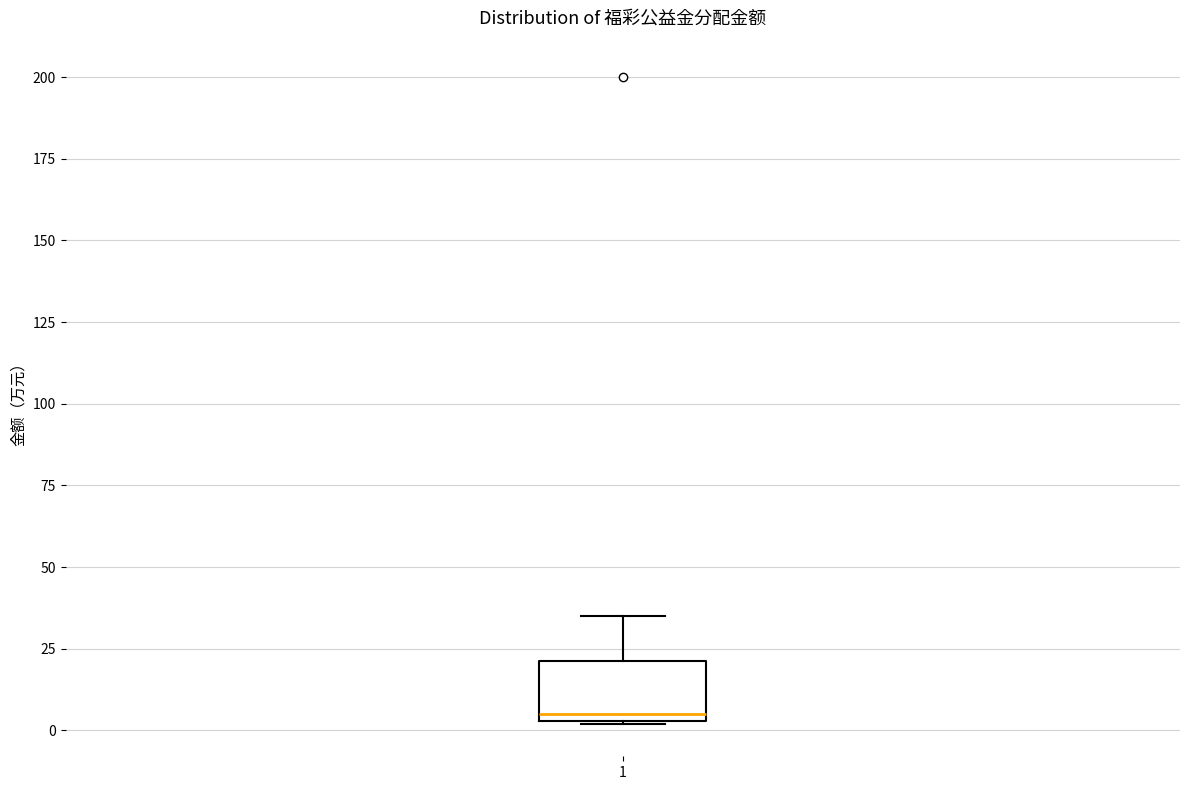

Transcribe this box plot: give where the median line is, the range the box spans, and where the two whiskers end, as read against the y-axis. The values are not printed on the chart, so give them approximately, as read against the axis.

median 5 (just above the box's lower edge), box 5 to 20, whiskers 0 to 35